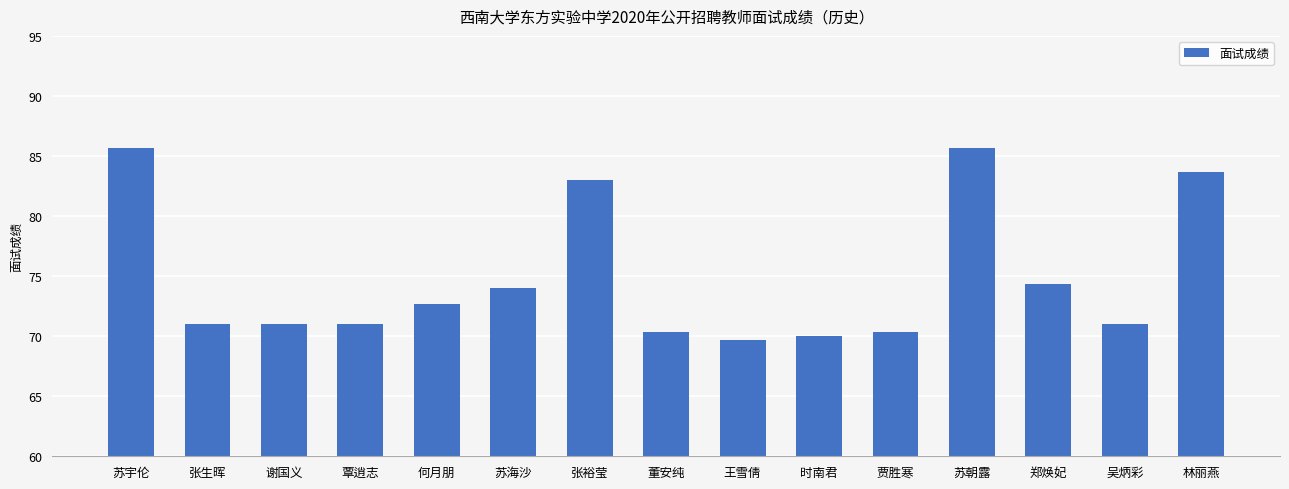

What is the smallest value displayed?

69.7